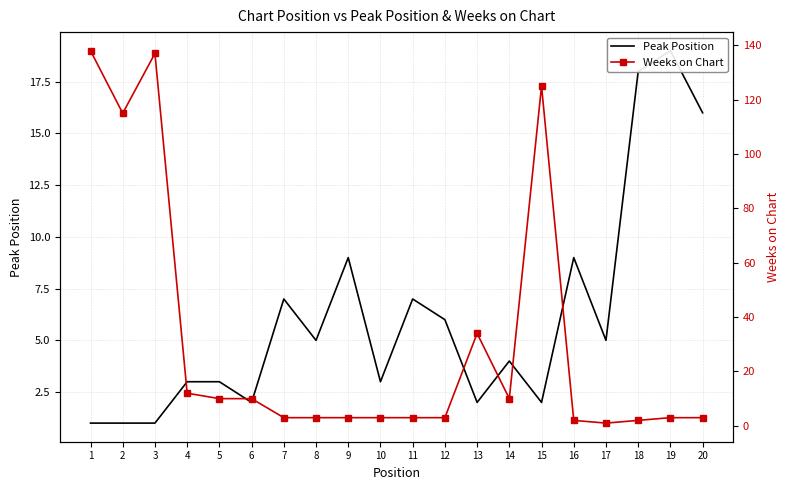

True or false: Peak Position has a value of 12 at 9.

False